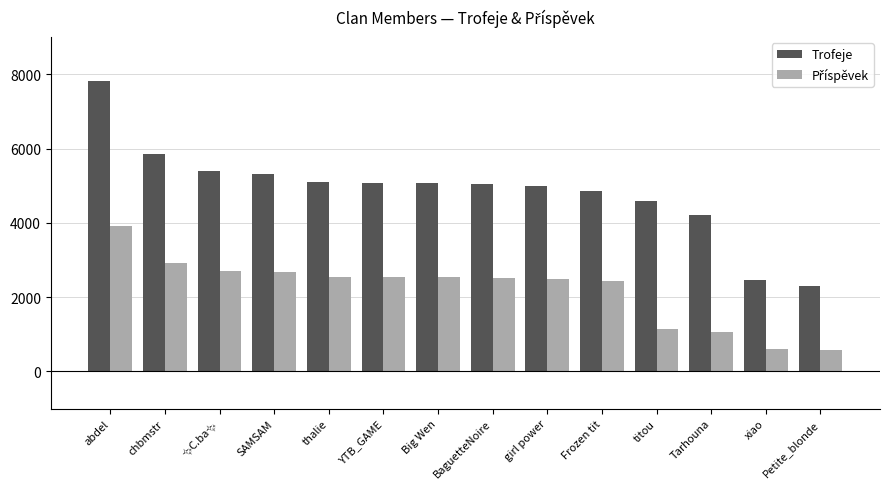

What is the value of the Trofeje bar at the 9th from the left?

5000